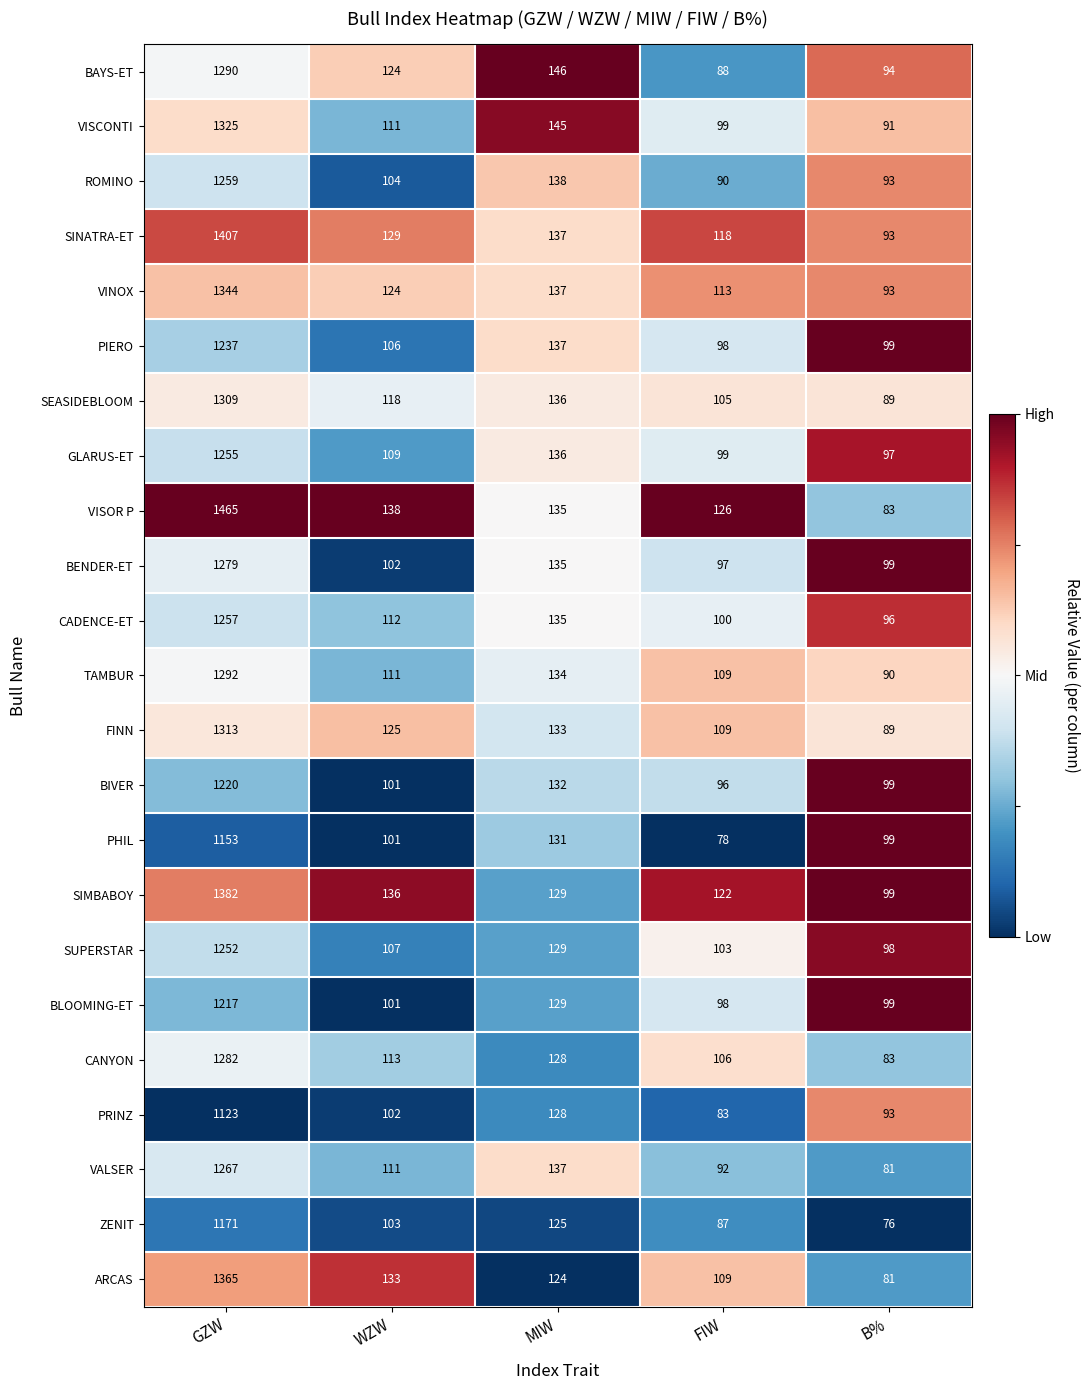

What is the smallest value displayed?

76